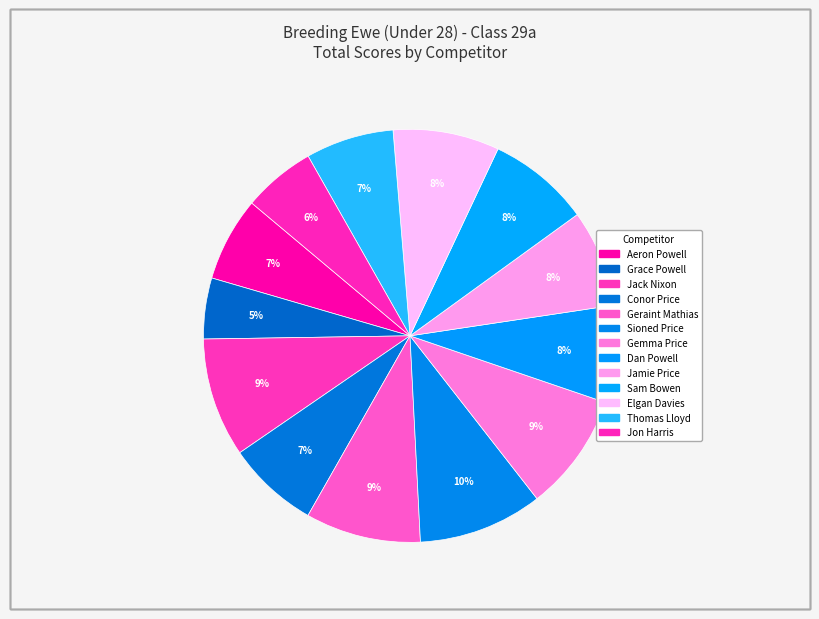

Is Geraint Mathias the majority of the pie?

No